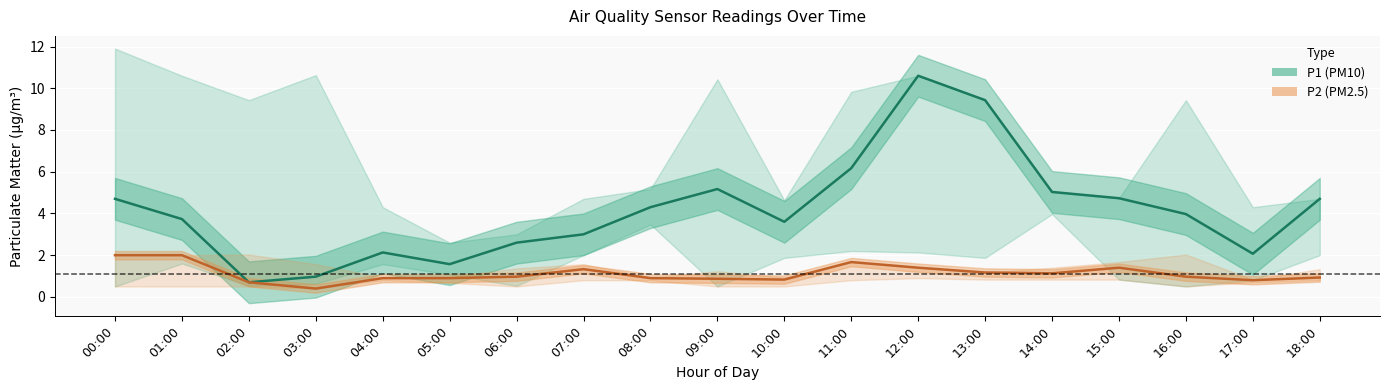

Is this an area chart (filled region under the line)?

No